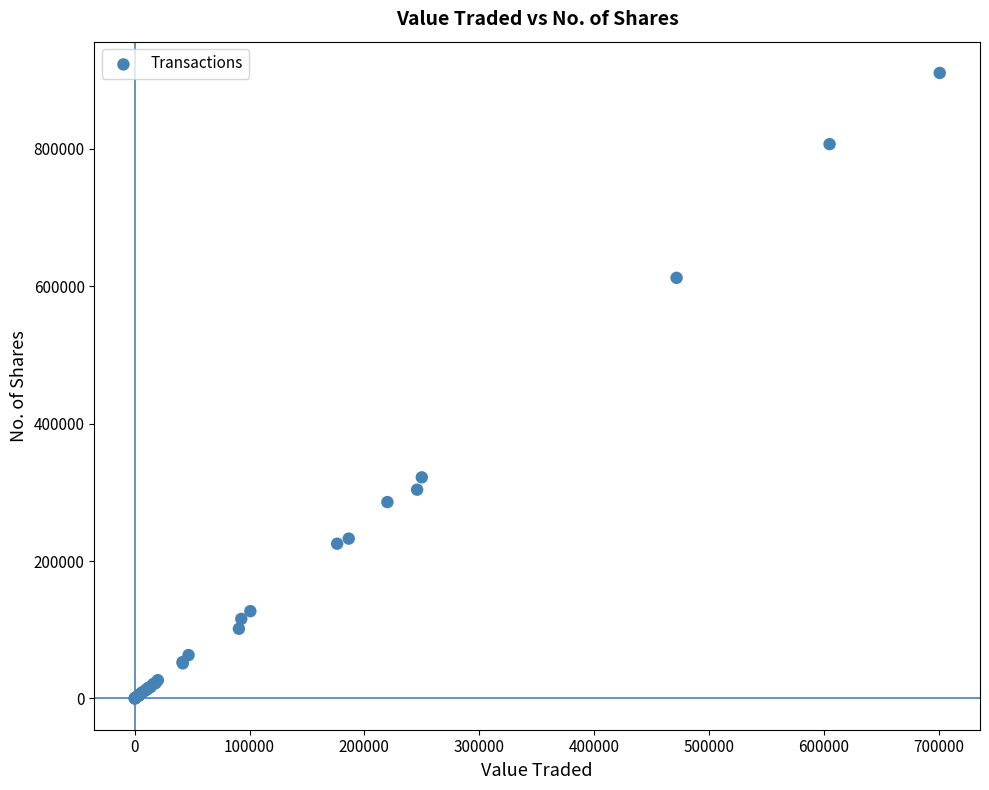

What Y value in the scatter plot is closest to 455165?

321750